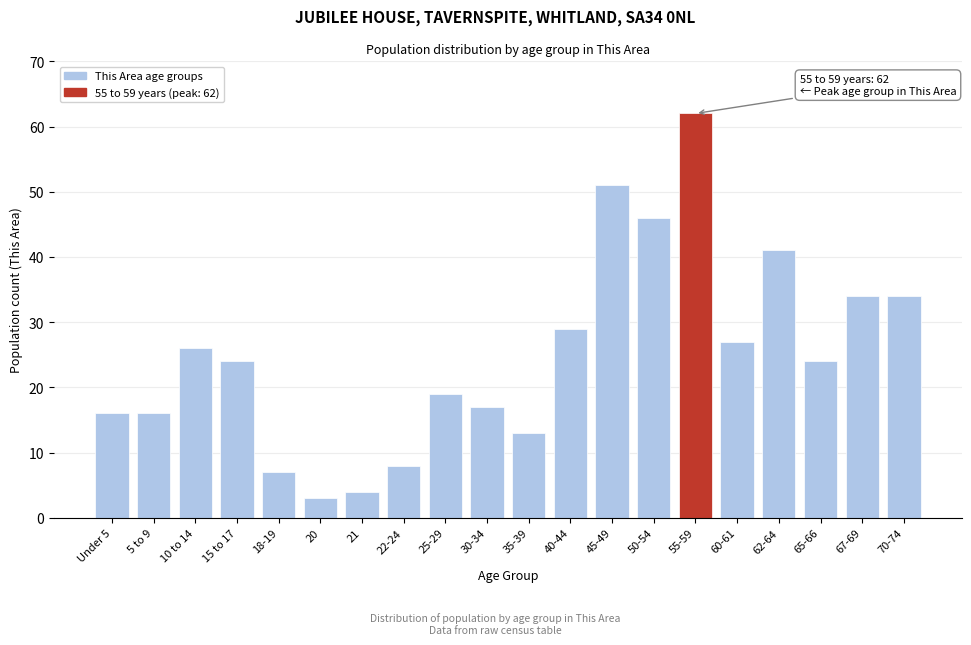

Reading left to right, list all the values displayed in this chart.

16	16	26	24	7	3	4	8	19	17	13	29	51	46	62	27	41	24	34	34